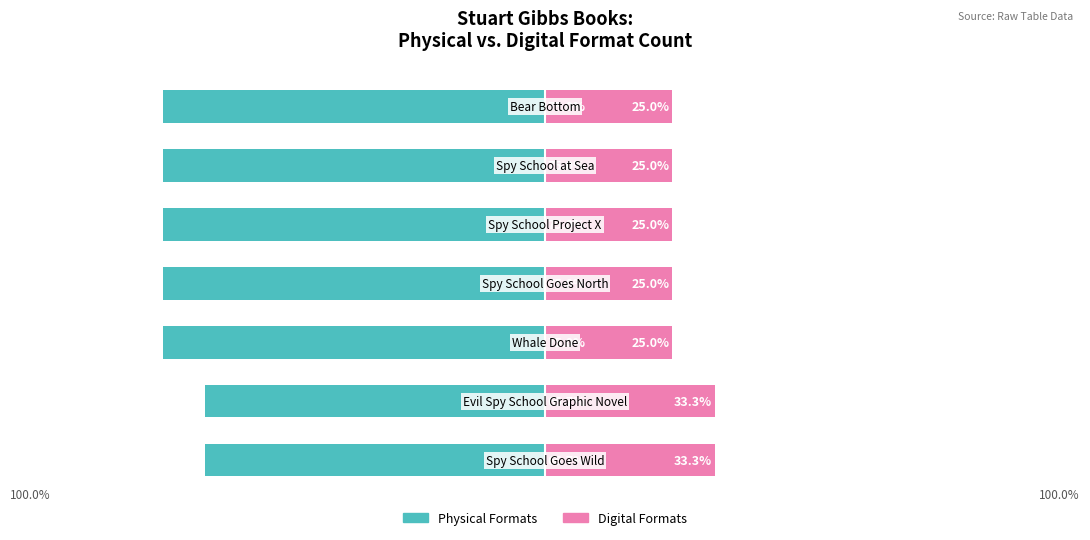

True or false: Physical Formats has a value of -75.0 at 3.

True